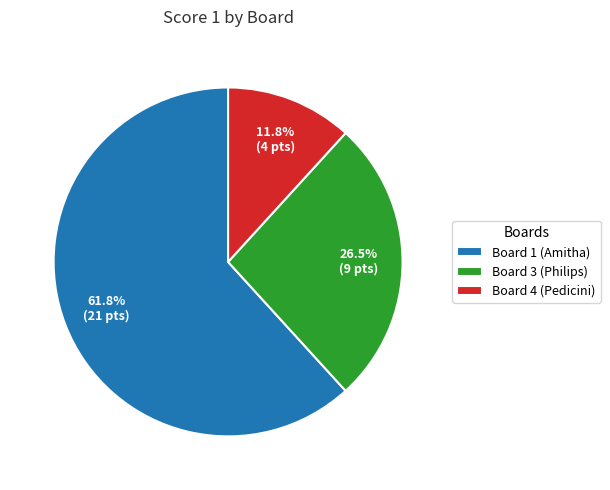

Count the number of slices in the pie.

3